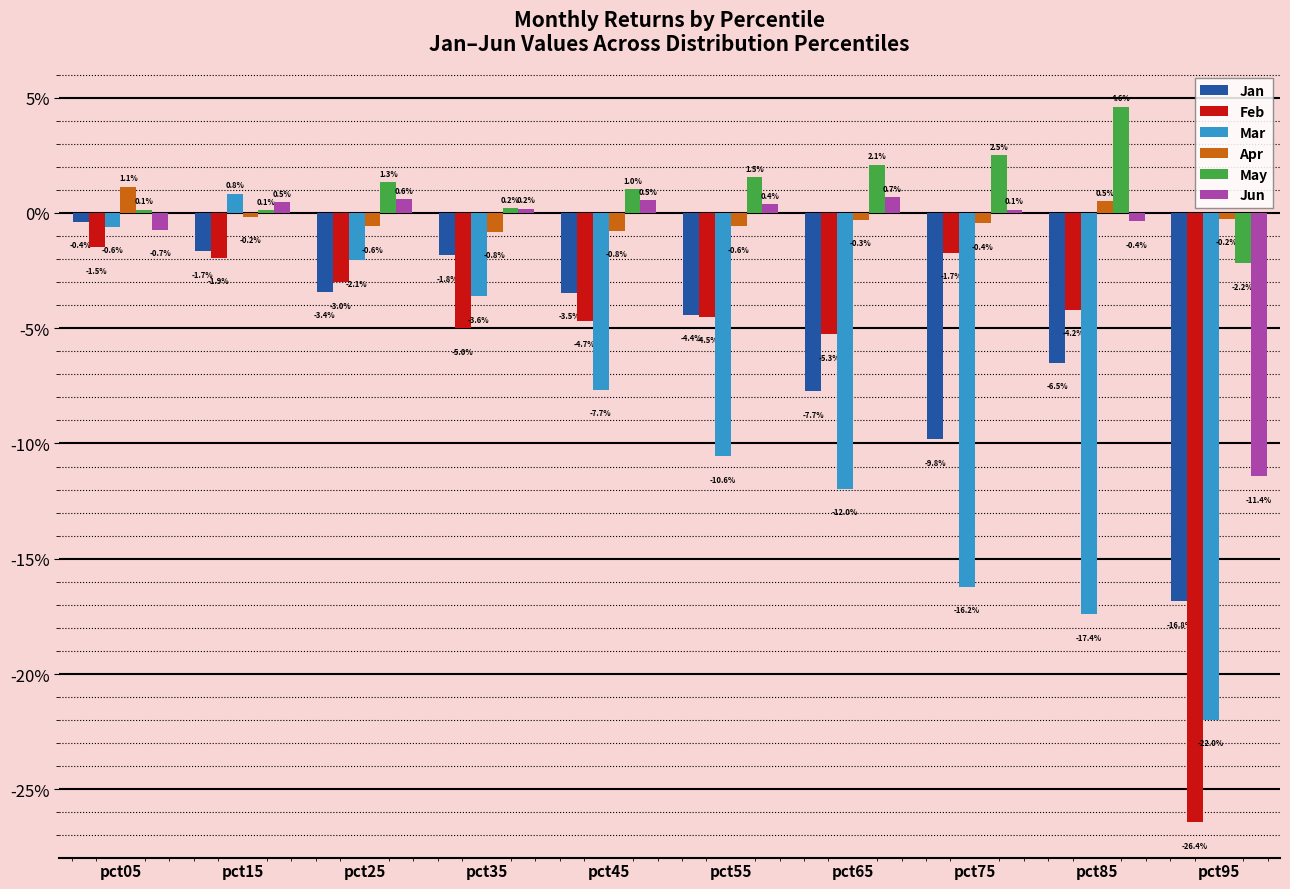

Reading right to left, what are all the values shown in this chart?

Jan: pct95=-0.2	pct85=-0.1	pct75=-0.1	pct65=-0.1	pct55=-0.0	pct45=-0.0	pct35=-0.0	pct25=-0.0	pct15=-0.0	pct05=-0.0
Feb: pct95=-0.3	pct85=-0.0	pct75=-0.0	pct65=-0.1	pct55=-0.0	pct45=-0.0	pct35=-0.1	pct25=-0.0	pct15=-0.0	pct05=-0.0
Mar: pct95=-0.2	pct85=-0.2	pct75=-0.2	pct65=-0.1	pct55=-0.1	pct45=-0.1	pct35=-0.0	pct25=-0.0	pct15=0.0	pct05=-0.0
Apr: pct95=-0.0	pct85=0.0	pct75=-0.0	pct65=-0.0	pct55=-0.0	pct45=-0.0	pct35=-0.0	pct25=-0.0	pct15=-0.0	pct05=0.0
May: pct95=-0.0	pct85=0.0	pct75=0.0	pct65=0.0	pct55=0.0	pct45=0.0	pct35=0.0	pct25=0.0	pct15=0.0	pct05=0.0
Jun: pct95=-0.1	pct85=-0.0	pct75=0.0	pct65=0.0	pct55=0.0	pct45=0.0	pct35=0.0	pct25=0.0	pct15=0.0	pct05=-0.0